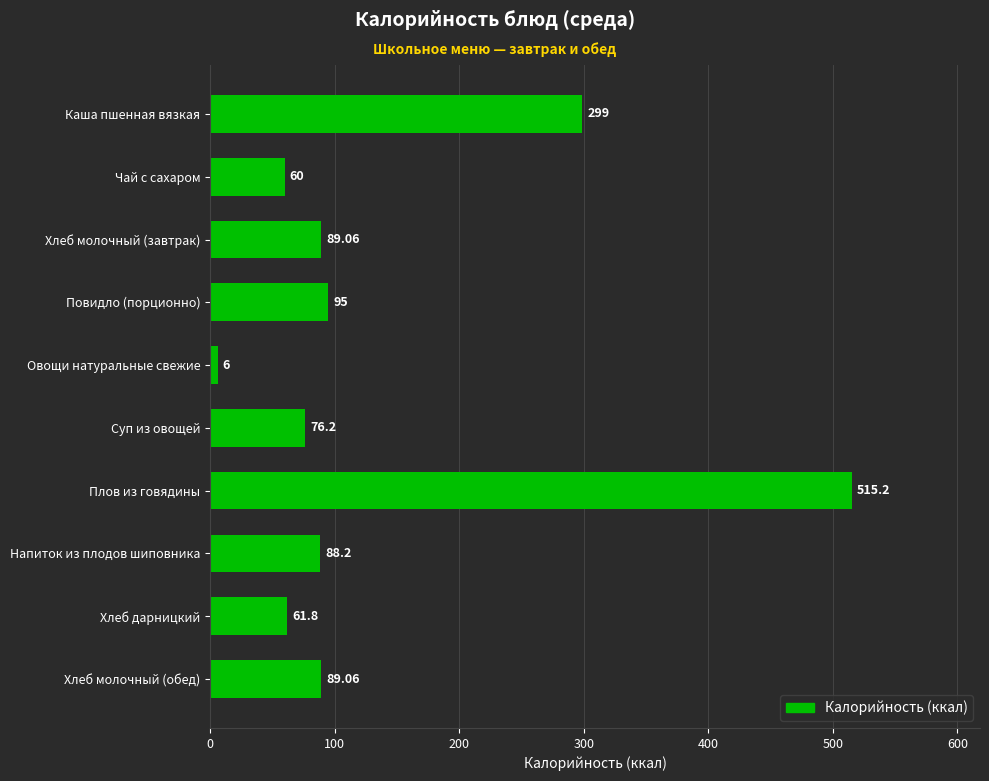

What is the average value?

138.0